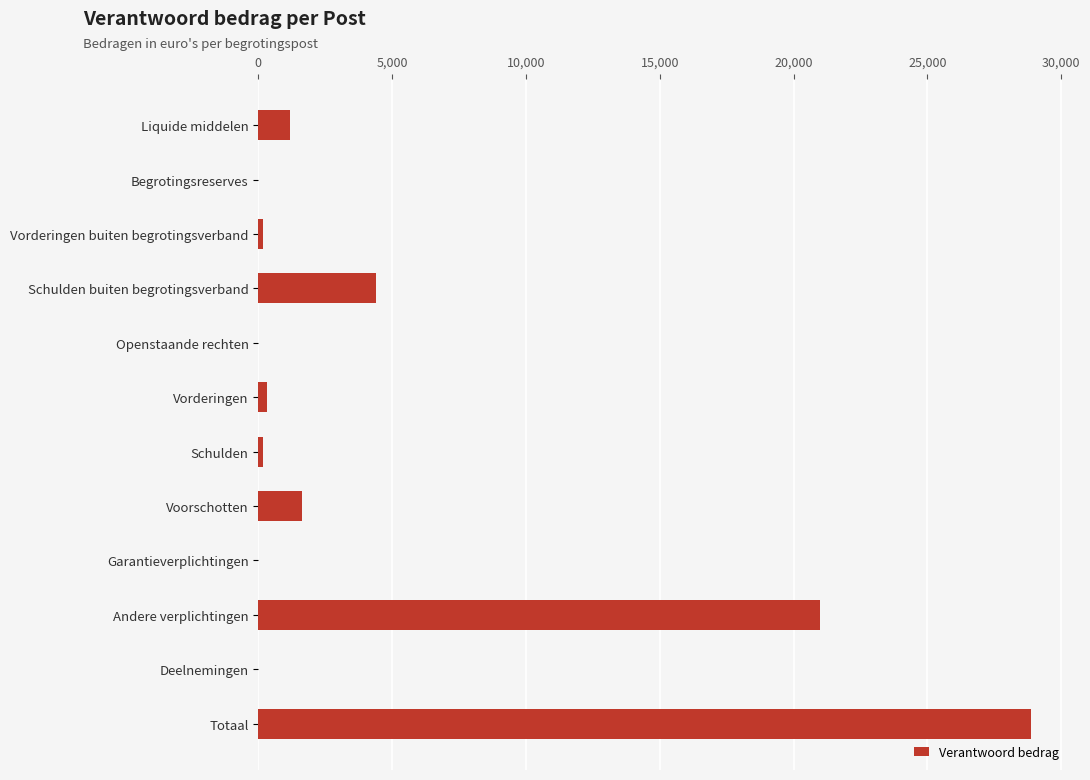

True or false: the data shows 0 at Openstaande rechten.

True